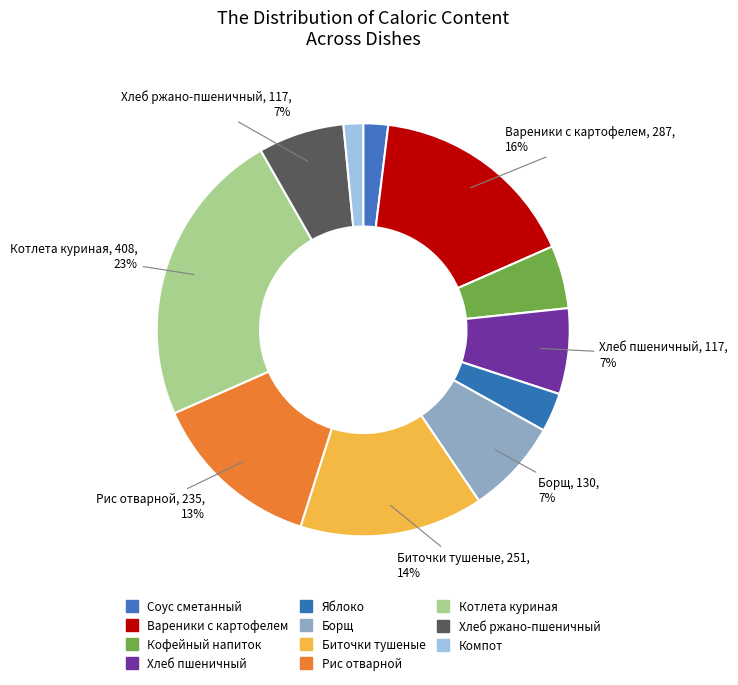

To the nearest percent, what is the difference between the largest and smallest slice percentages?

22%